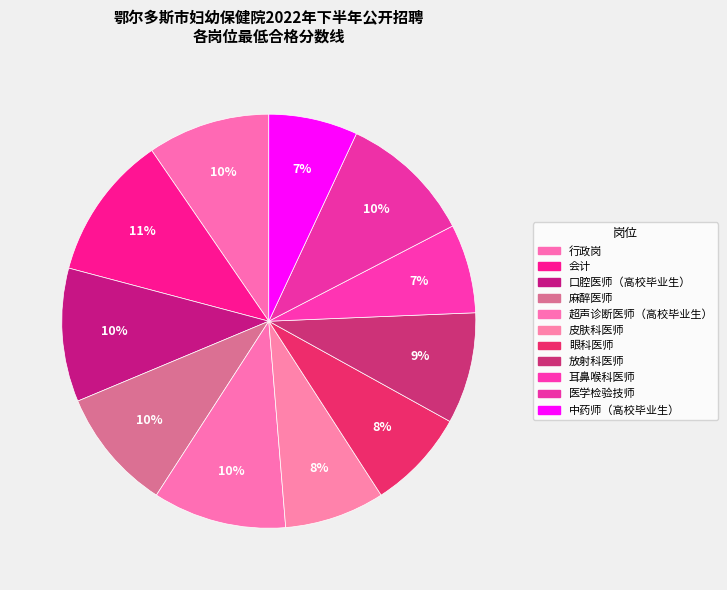

What percentage is the 医学检验技师 slice, to the nearest percent?

10%